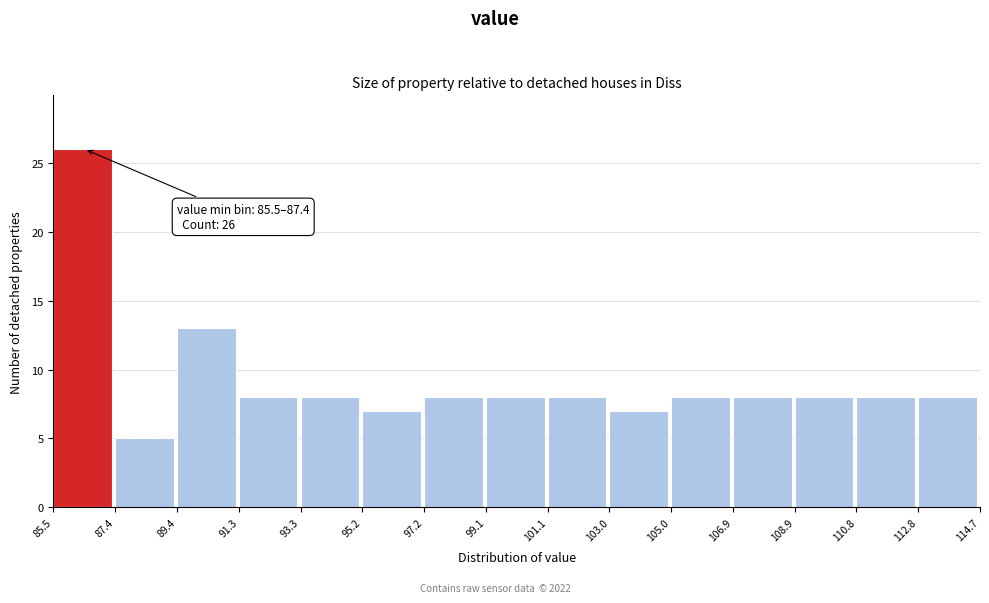

Over which range of the x-axis is the bar tallest?

85.5 to 87.4